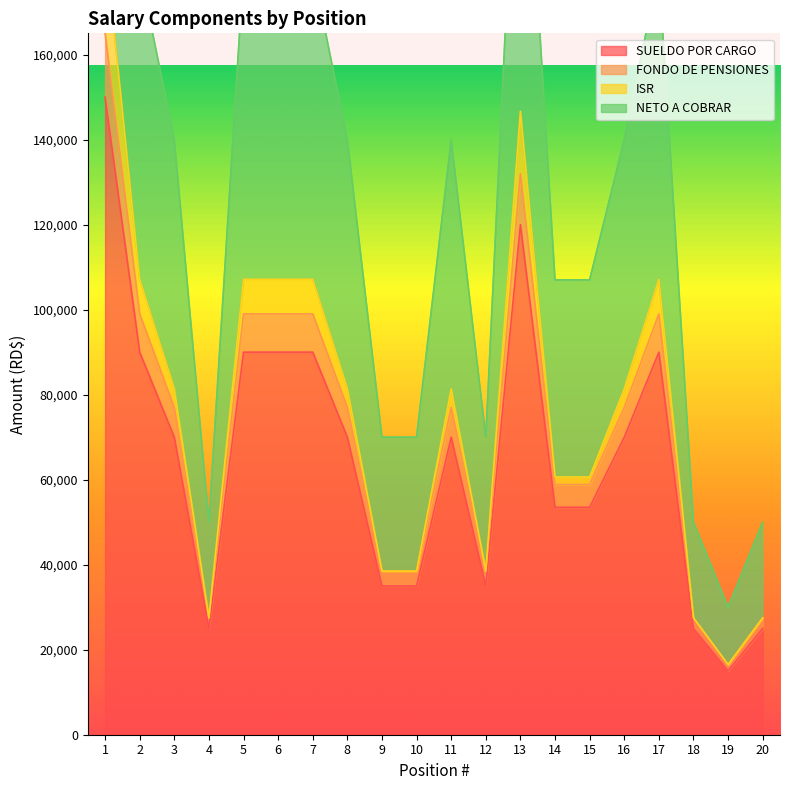

What is the maximum value for SUELDO POR CARGO?

150000